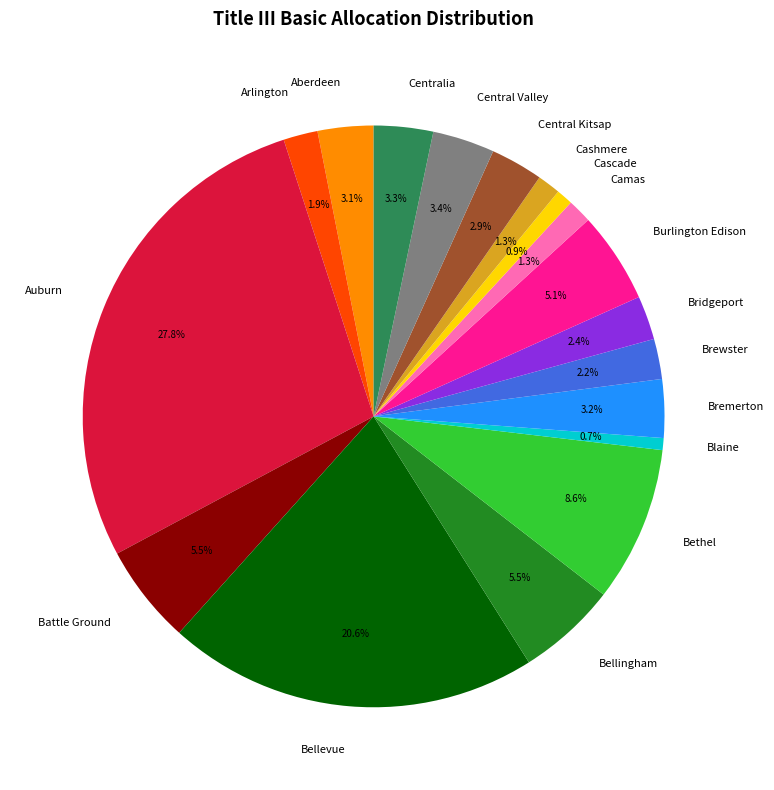

Is Blaine the majority of the pie?

No